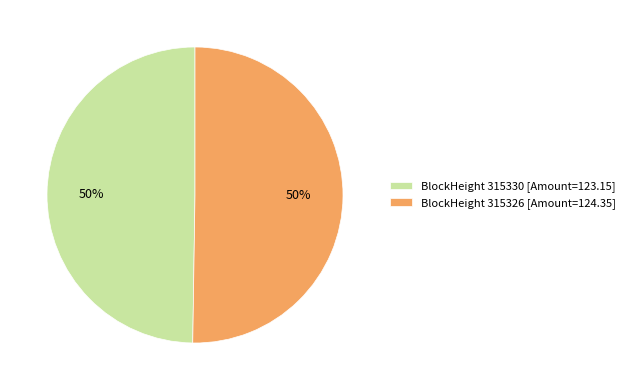

To the nearest percent, what is the average slice percentage?

50%